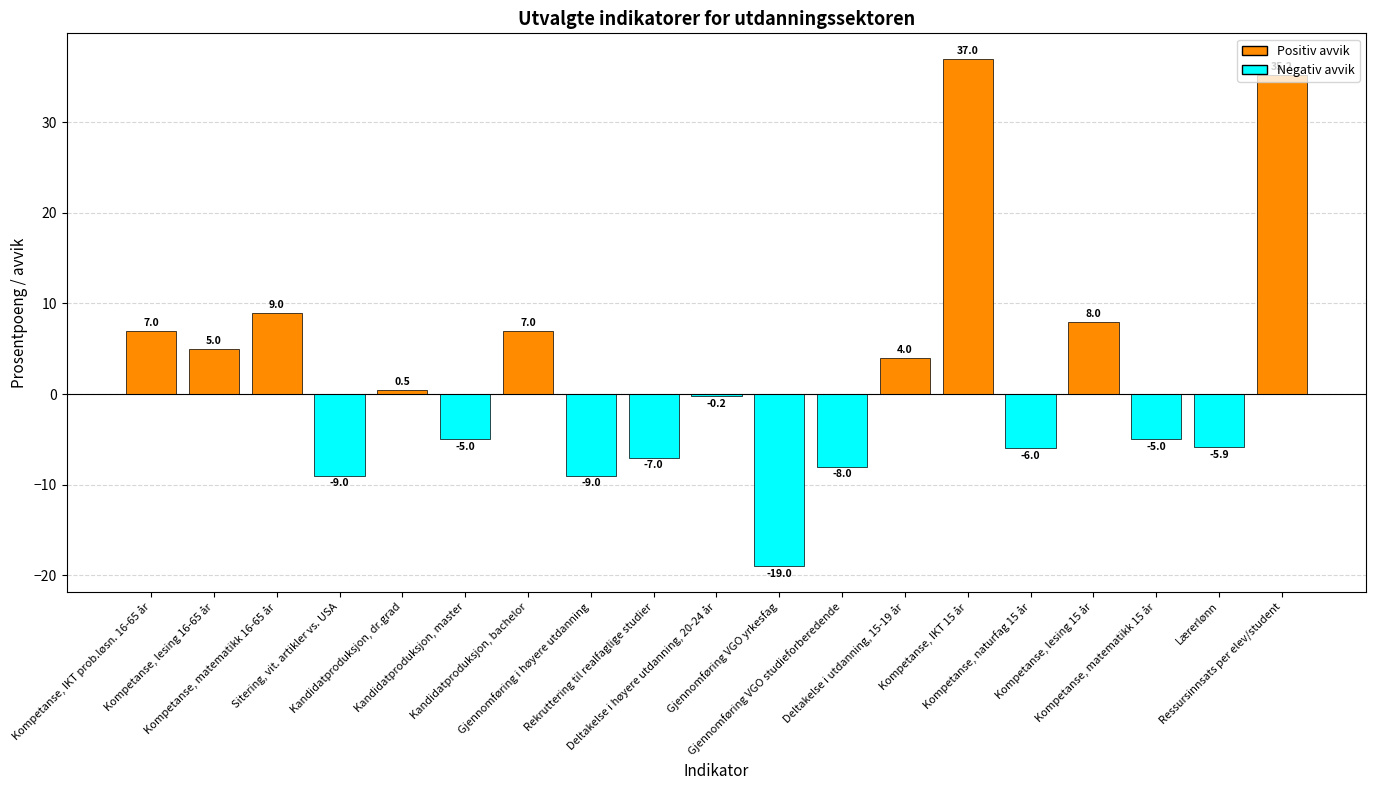

Count the number of categories in the chart.

19